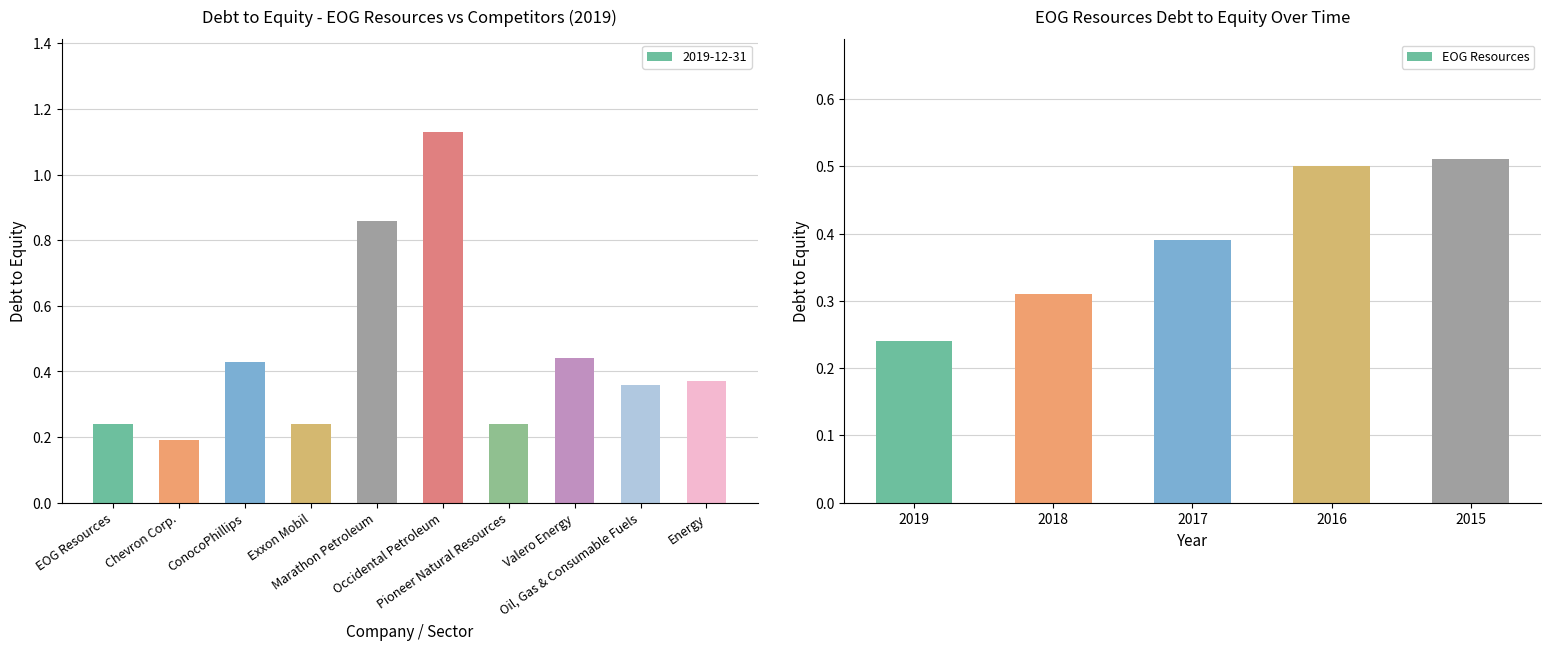

What is the sum of all 2019-12-31 values?

4.5